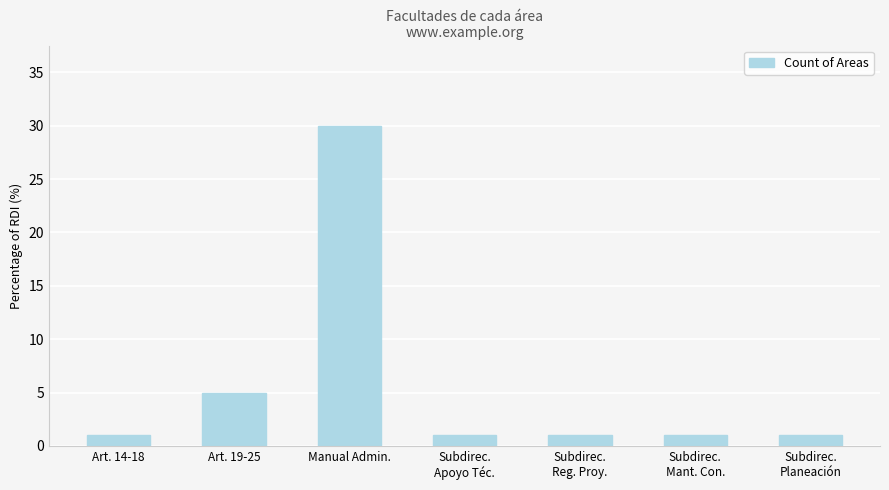

True or false: the data shows 30 at Manual Admin..

True